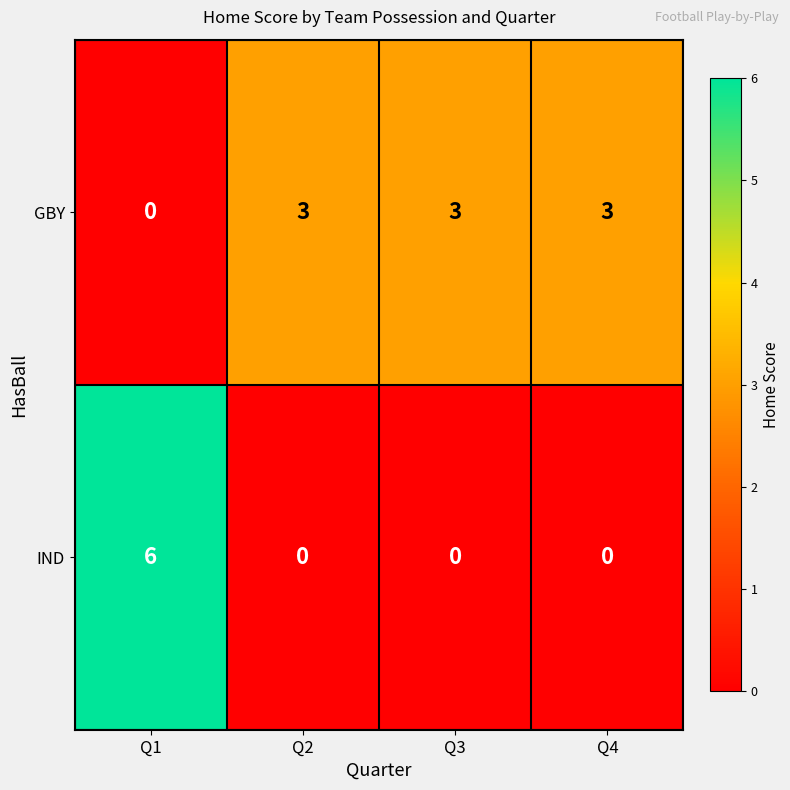

How many IND values are between 0 and 6?

4